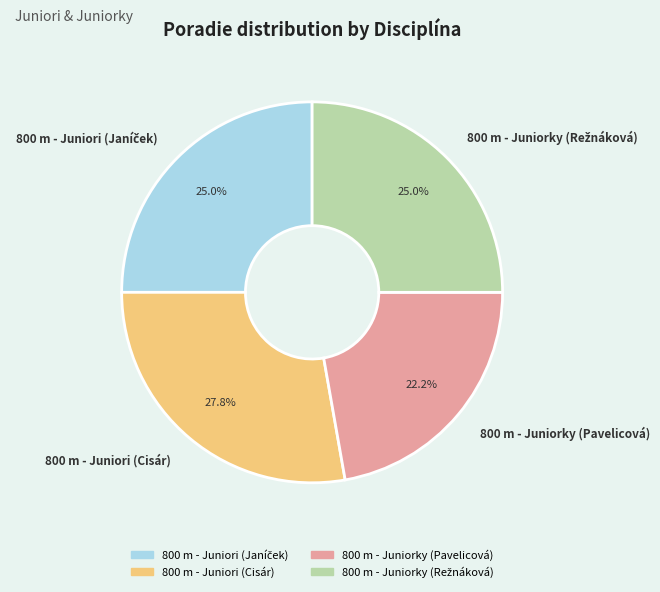

Combined, what portion of the pie is 800 m - Juniorky (Pavelicová) and 800 m - Juniori (Cisár)?

50.0%